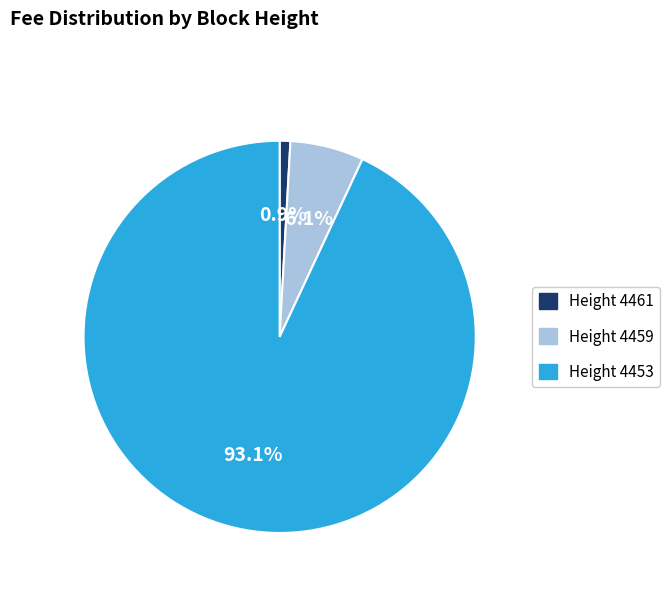

Which category accounts for the majority?

Height 4453